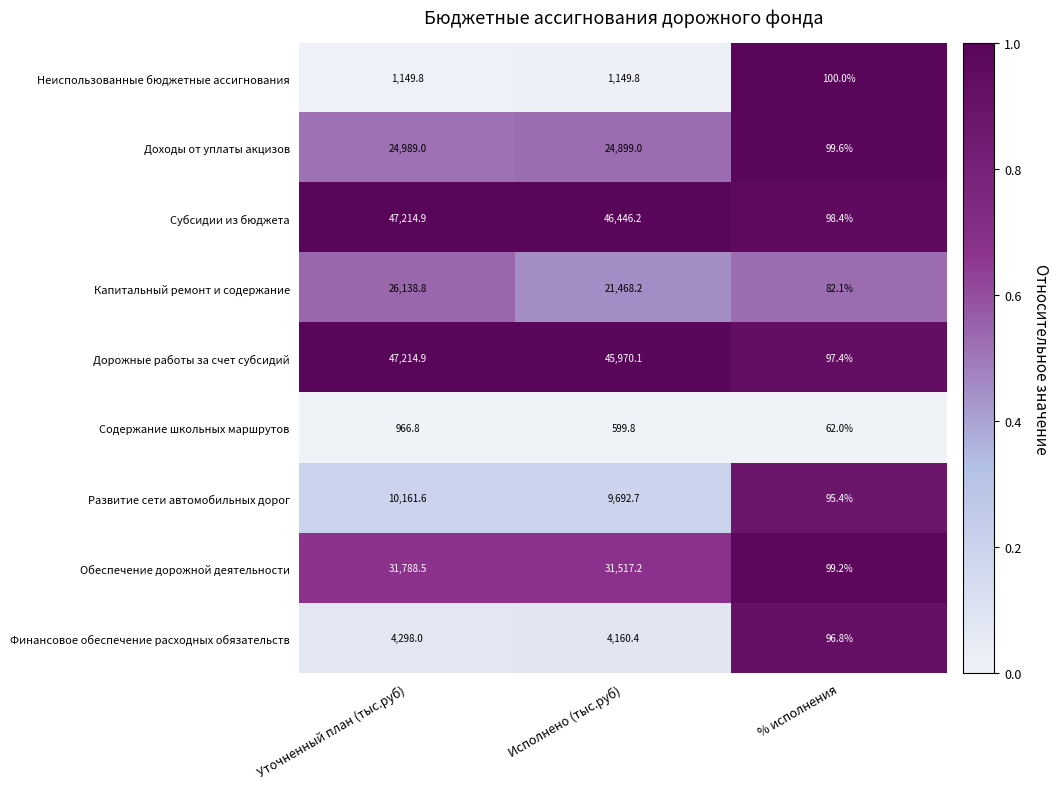

What is the difference between the Неиспользованные бюджетные ассигнования values at % исполнения and Уточненный план (тыс.руб)?

1049.8